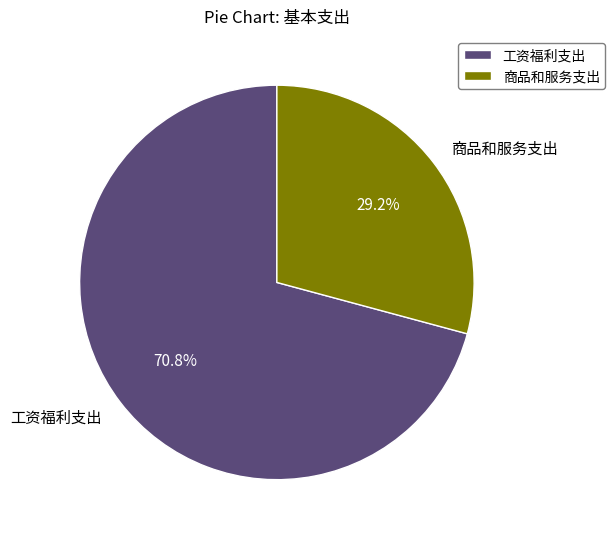

What is the largest slice in the pie chart?

工资福利支出